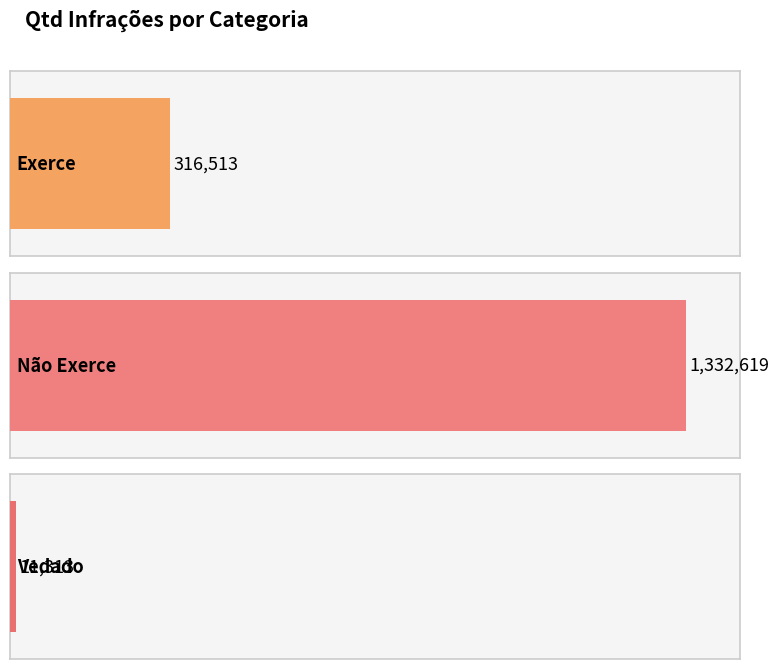

Reading left to right, extract all data points from this chart.

Exerce=316513	Não Exerce=1332619	Vedado=11313